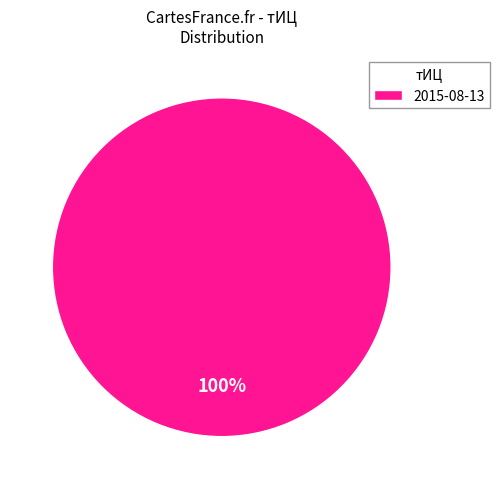

True or false: 2015-08-13 accounts for 100% of the total.

True